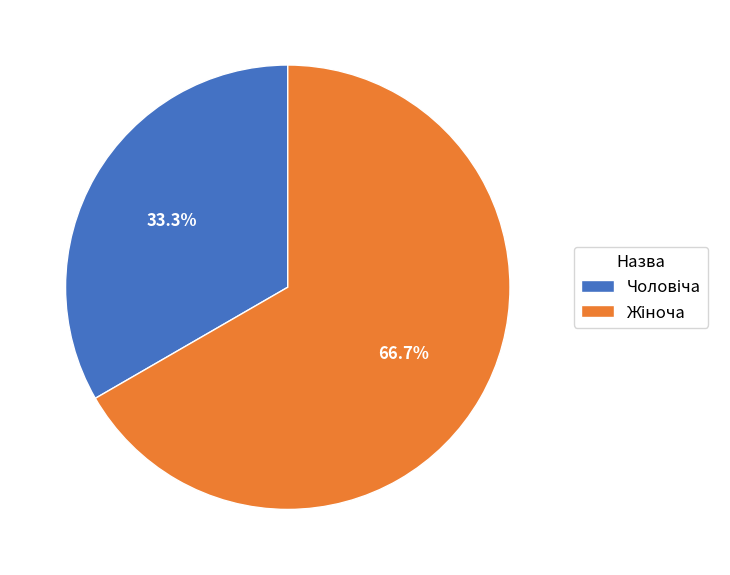

Is there a majority slice in this chart?

Yes